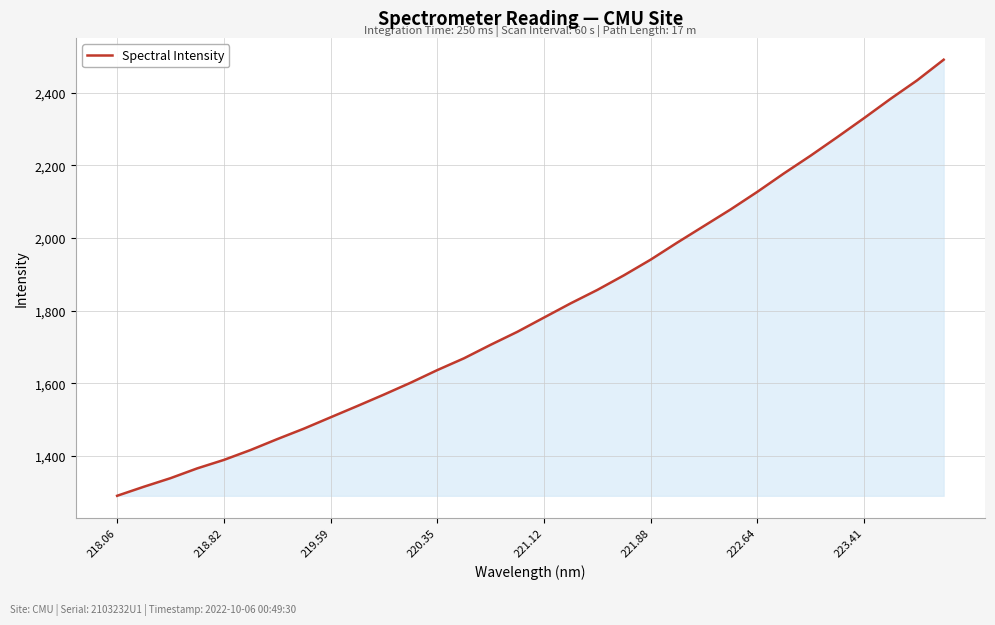

What is the minimum value shown in the chart?

1290.4